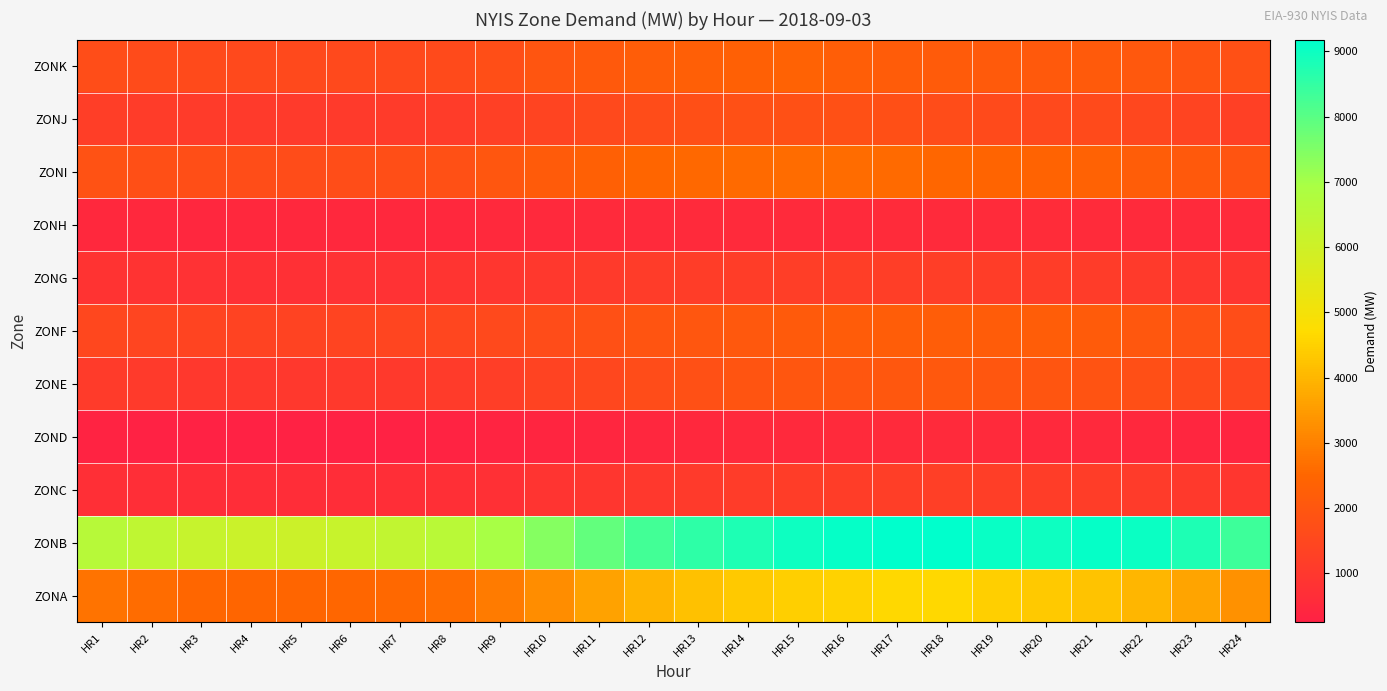

Reading left to right, extract all data points from this chart.

ZONK: HR1=1710	HR2=1634	HR3=1596	HR4=1577	HR5=1574	HR6=1559	HR7=1548	HR8=1594	HR9=1735	HR10=1940	HR11=2102	HR12=2214	HR13=2295	HR14=2335	HR15=2371	HR16=2270	HR17=2182	HR18=2161	HR19=2132	HR20=2090	HR21=2114	HR22=2039	HR23=1919	HR24=1793
ZONJ: HR1=1213	HR2=1151	HR3=1103	HR4=1075	HR5=1066	HR6=1080	HR7=1102	HR8=1149	HR9=1273	HR10=1404	HR11=1552	HR12=1674	HR13=1758	HR14=1802	HR15=1817	HR16=1819	HR17=1770	HR18=1684	HR19=1614	HR20=1579	HR21=1581	HR22=1501	HR23=1380	HR24=1269
ZONI: HR1=1852	HR2=1782	HR3=1730	HR4=1691	HR5=1680	HR6=1704	HR7=1747	HR8=1816	HR9=1976	HR10=2162	HR11=2321	HR12=2461	HR13=2531	HR14=2583	HR15=2611	HR16=2604	HR17=2565	HR18=2512	HR19=2444	HR20=2406	HR21=2377	HR22=2240	HR23=2091	HR24=1925
ZONH: HR1=492	HR2=469	HR3=464	HR4=488	HR5=488	HR6=492	HR7=487	HR8=482	HR9=525	HR10=528	HR11=538	HR12=547	HR13=552	HR14=568	HR15=555	HR16=557	HR17=582	HR18=562	HR19=571	HR20=608	HR21=592	HR22=552	HR23=561	HR24=555
ZONG: HR1=848	HR2=817	HR3=800	HR4=771	HR5=773	HR6=788	HR7=804	HR8=861	HR9=932	HR10=1016	HR11=1084	HR12=1147	HR13=1186	HR14=1191	HR15=1213	HR16=1228	HR17=1219	HR18=1208	HR19=1191	HR20=1177	HR21=1155	HR22=1077	HR23=982	HR24=901
ZONF: HR1=1480	HR2=1417	HR3=1380	HR4=1367	HR5=1366	HR6=1382	HR7=1417	HR8=1472	HR9=1566	HR10=1681	HR11=1794	HR12=1899	HR13=1997	HR14=2051	HR15=2128	HR16=2178	HR17=2220	HR18=2227	HR19=2192	HR20=2210	HR21=2152	HR22=2014	HR23=1841	HR24=1701
ZONE: HR1=1126	HR2=1060	HR3=1020	HR4=1002	HR5=1004	HR6=1026	HR7=1056	HR8=1098	HR9=1205	HR10=1344	HR11=1505	HR12=1662	HR13=1804	HR14=1909	HR15=1980	HR16=1985	HR17=2010	HR18=2042	HR19=1997	HR20=1942	HR21=1884	HR22=1757	HR23=1592	HR24=1447
ZOND: HR1=292	HR2=279	HR3=267	HR4=259	HR5=256	HR6=265	HR7=273	HR8=294	HR9=334	HR10=380	HR11=422	HR12=459	HR13=500	HR14=519	HR15=531	HR16=536	HR17=546	HR18=545	HR19=545	HR20=532	HR21=513	HR22=478	HR23=419	HR24=376
ZONC: HR1=721	HR2=692	HR3=671	HR4=657	HR5=656	HR6=671	HR7=686	HR8=718	HR9=778	HR10=855	HR11=940	HR12=1012	HR13=1073	HR14=1128	HR15=1173	HR16=1193	HR17=1226	HR18=1236	HR19=1205	HR20=1189	HR21=1178	HR22=1126	HR23=1030	HR24=933
ZONB: HR1=6575	HR2=6363	HR3=6192	HR4=6093	HR5=6073	HR6=6158	HR7=6324	HR8=6566	HR9=6953	HR10=7416	HR11=7876	HR12=8276	HR13=8575	HR14=8794	HR15=8975	HR16=9102	HR17=9181	HR18=9182	HR19=9044	HR20=8991	HR21=9091	HR22=9032	HR23=8776	HR24=8365
ZONA: HR1=2738	HR2=2601	HR3=2505	HR4=2456	HR5=2460	HR6=2497	HR7=2541	HR8=2634	HR9=2886	HR10=3243	HR11=3617	HR12=3967	HR13=4199	HR14=4350	HR15=4452	HR16=4543	HR17=4618	HR18=4620	HR19=4473	HR20=4338	HR21=4254	HR22=4016	HR23=3651	HR24=3320